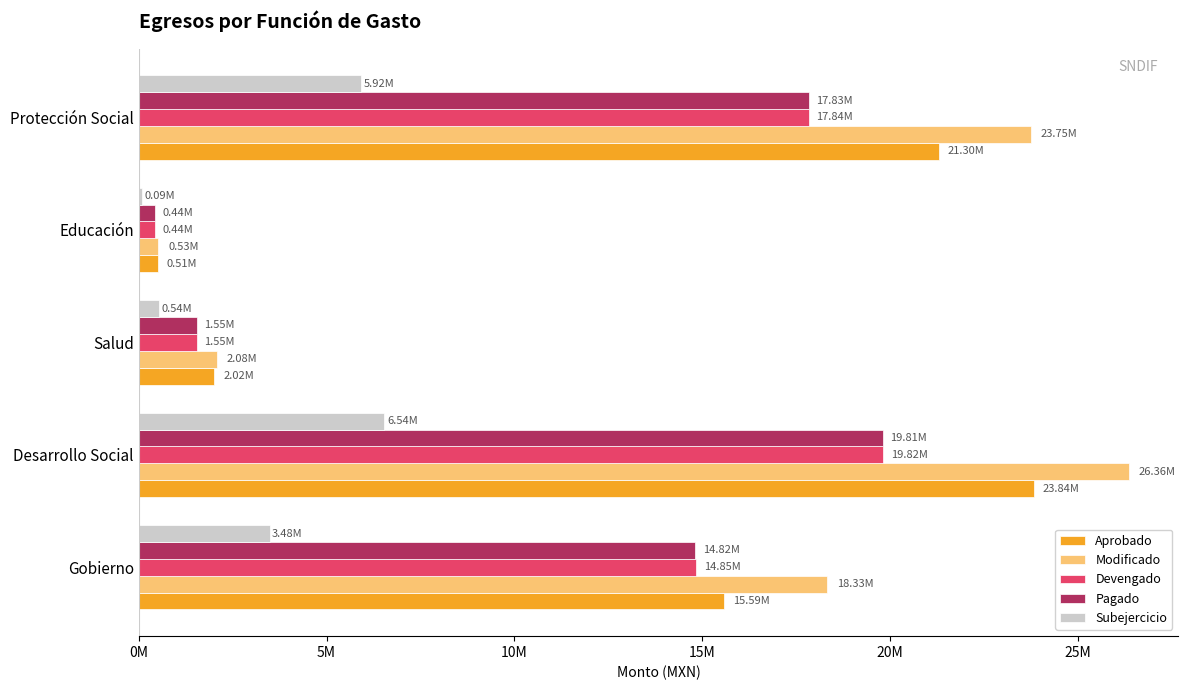

What are all the series names shown in the legend?

Aprobado, Modificado, Devengado, Pagado, Subejercicio